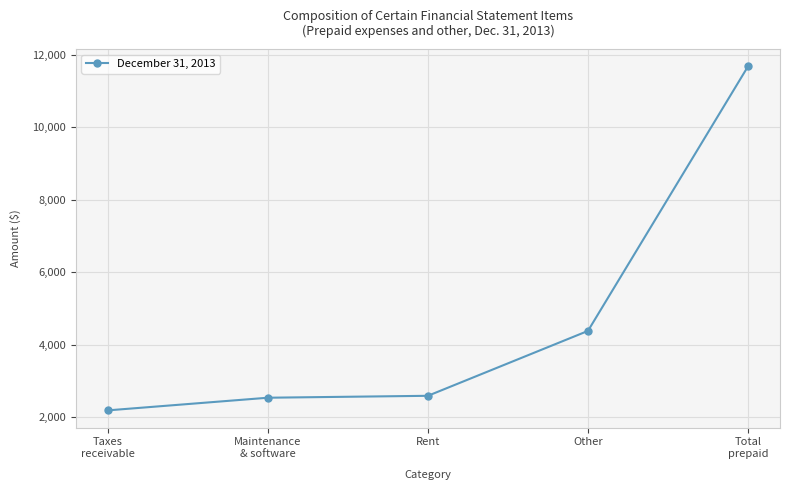

What is the sum of the values at Other and Maintenance
& software?

6908